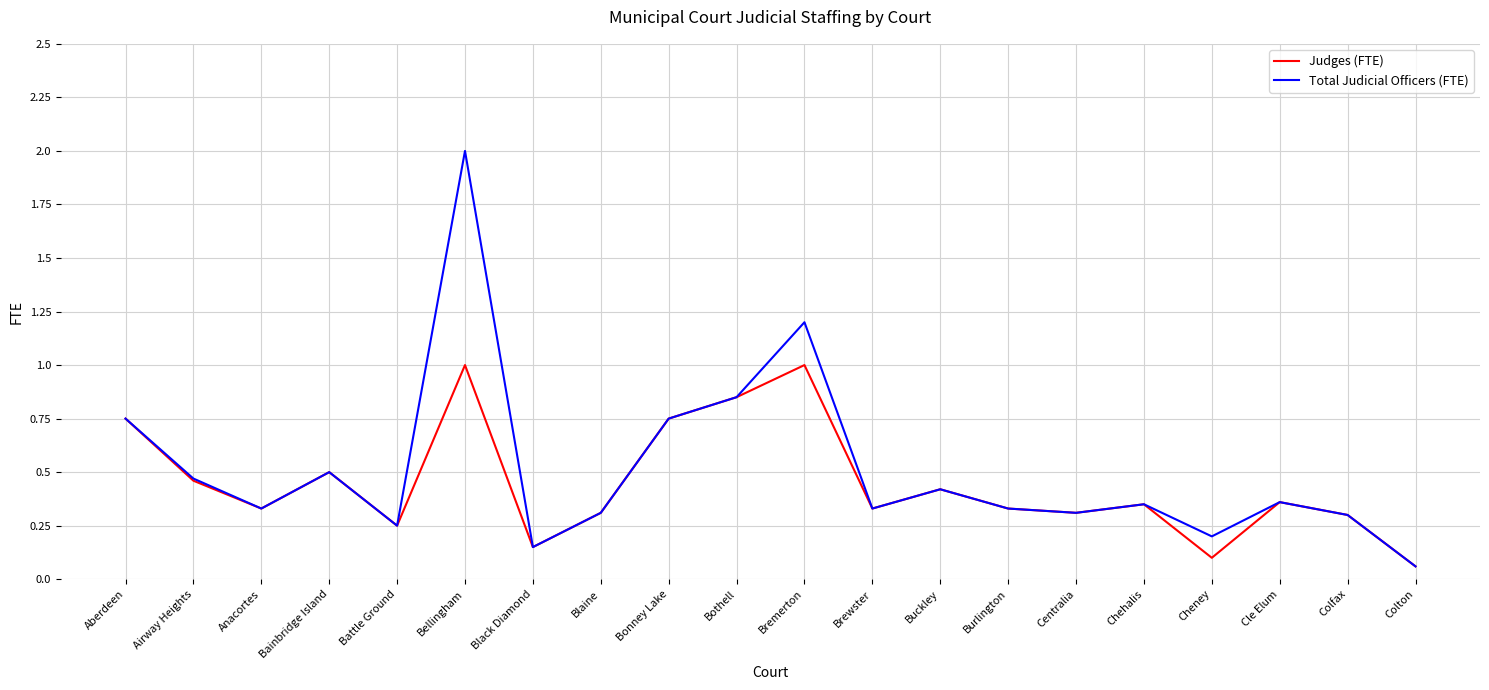

What position from the right is Cle Elum?

3